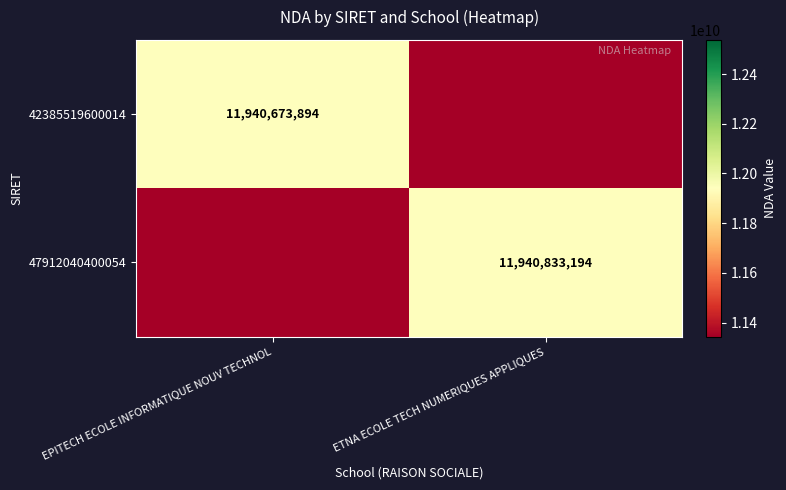

True or false: 47912040400054 has a value of 11940833194 at ETNA ECOLE TECH NUMERIQUES APPLIQUES.

True